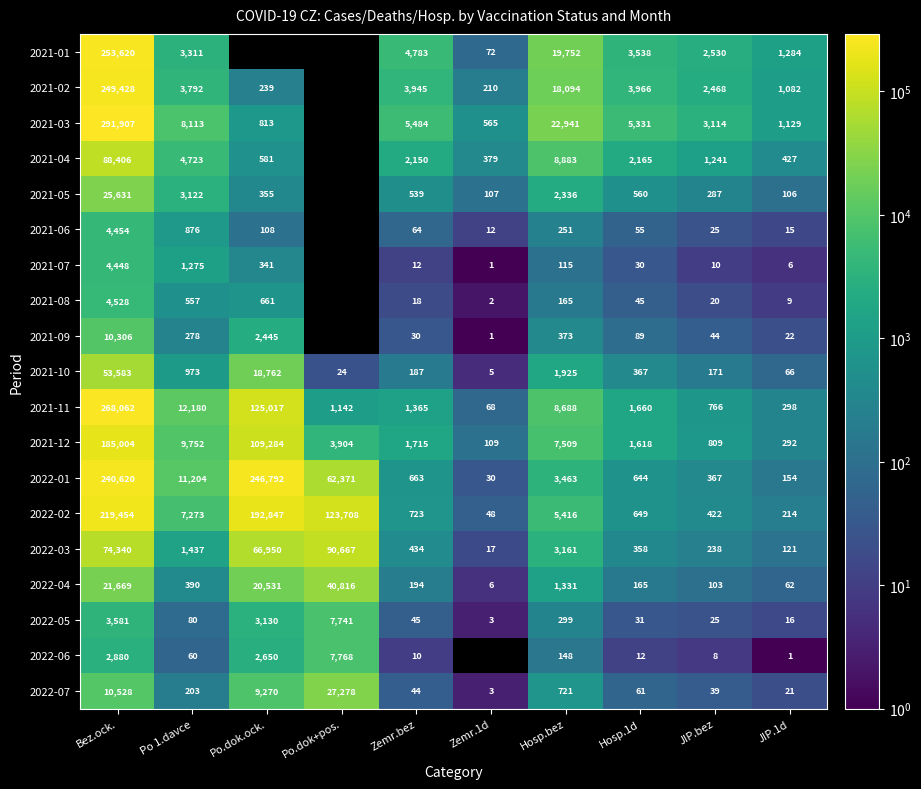

At Zemr.bez, list the series in order from largest to smallest.

2021-03, 2021-01, 2021-02, 2021-04, 2021-12, 2021-11, 2022-02, 2022-01, 2021-05, 2022-03, 2022-04, 2021-10, 2021-06, 2022-05, 2022-07, 2021-09, 2021-08, 2021-07, 2022-06